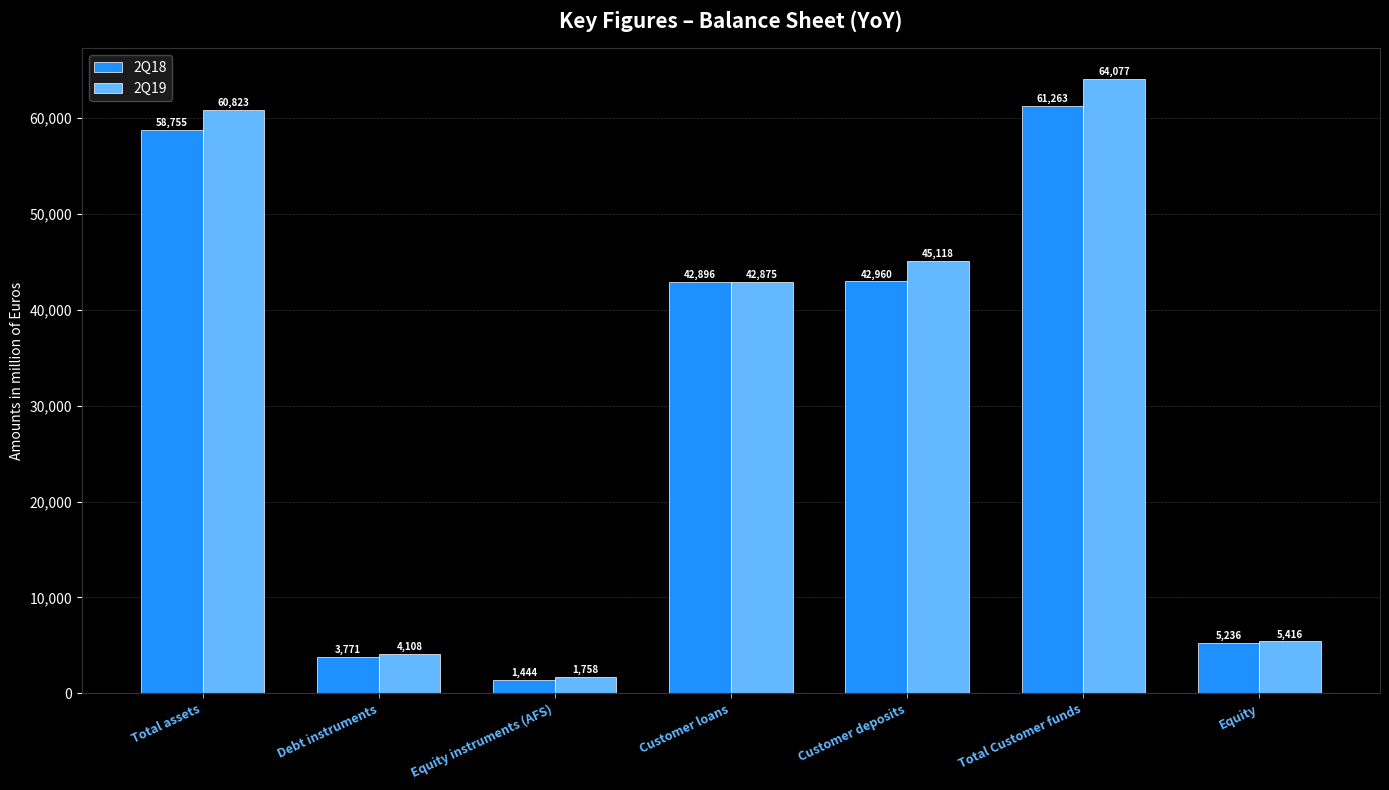

What is the average value of the 2Q18 series?

30903.6